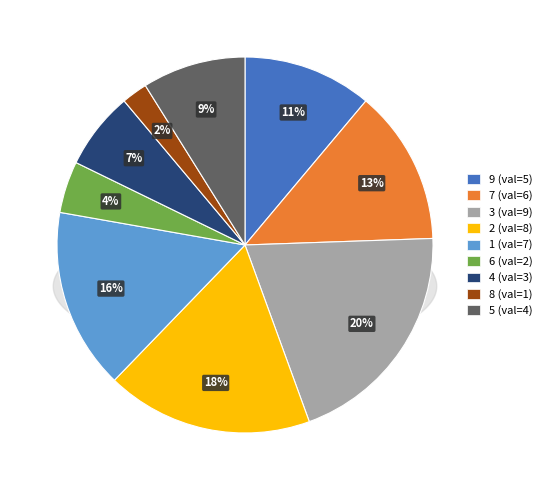

To the nearest percent, what percentage of the pie is 6?

4%